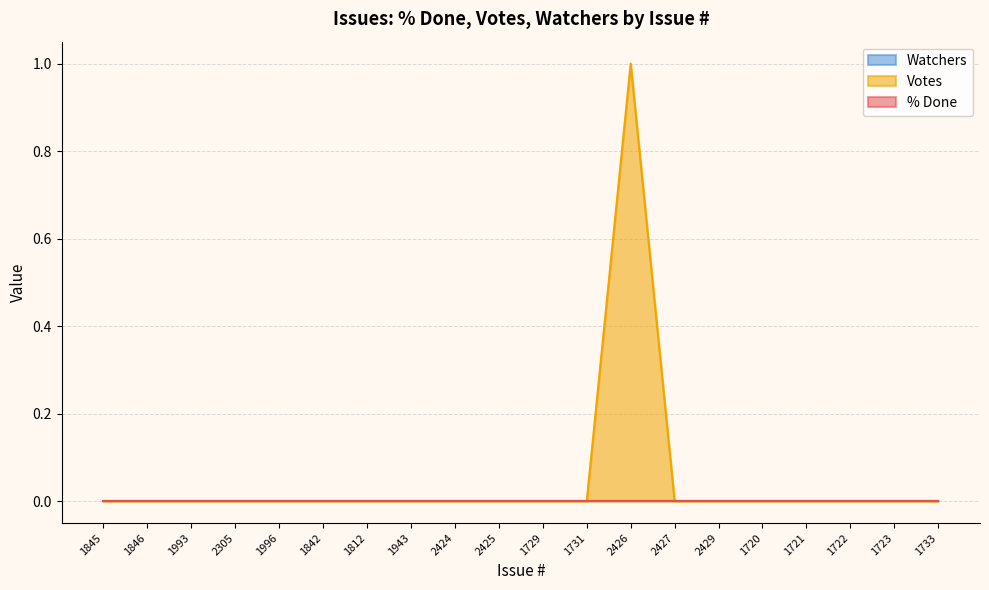

Reading right to left, extract all data points from this chart.

% Done: 1733=0	1723=0	1722=0	1721=0	1720=0	2429=0	2427=0	2426=0	1731=0	1729=0	2425=0	2424=0	1943=0	1812=0	1842=0	1996=0	2305=0	1993=0	1846=0	1845=0
Votes: 1733=0	1723=0	1722=0	1721=0	1720=0	2429=0	2427=0	2426=1	1731=0	1729=0	2425=0	2424=0	1943=0	1812=0	1842=0	1996=0	2305=0	1993=0	1846=0	1845=0
Watchers: 1733=0	1723=0	1722=0	1721=0	1720=0	2429=0	2427=0	2426=0	1731=0	1729=0	2425=0	2424=0	1943=0	1812=0	1842=0	1996=0	2305=0	1993=0	1846=0	1845=0